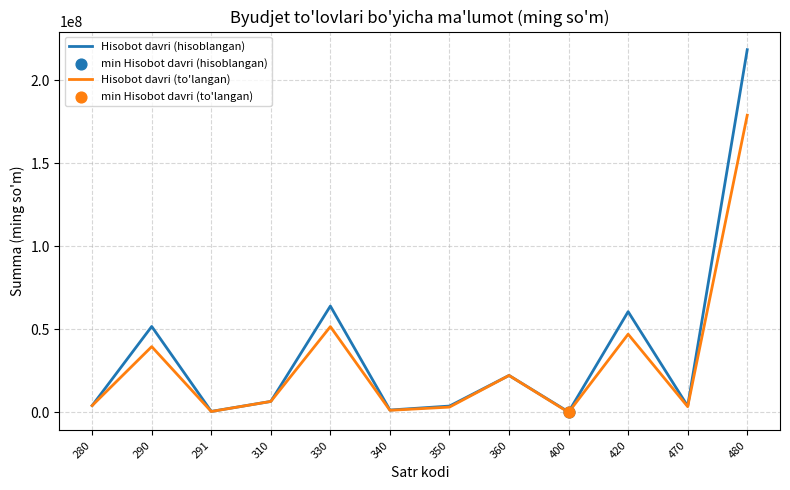

Is the value of Hisobot davri (hisoblangan) at 360 greater than the value of Hisobot davri (to'langan) at 280?

Yes